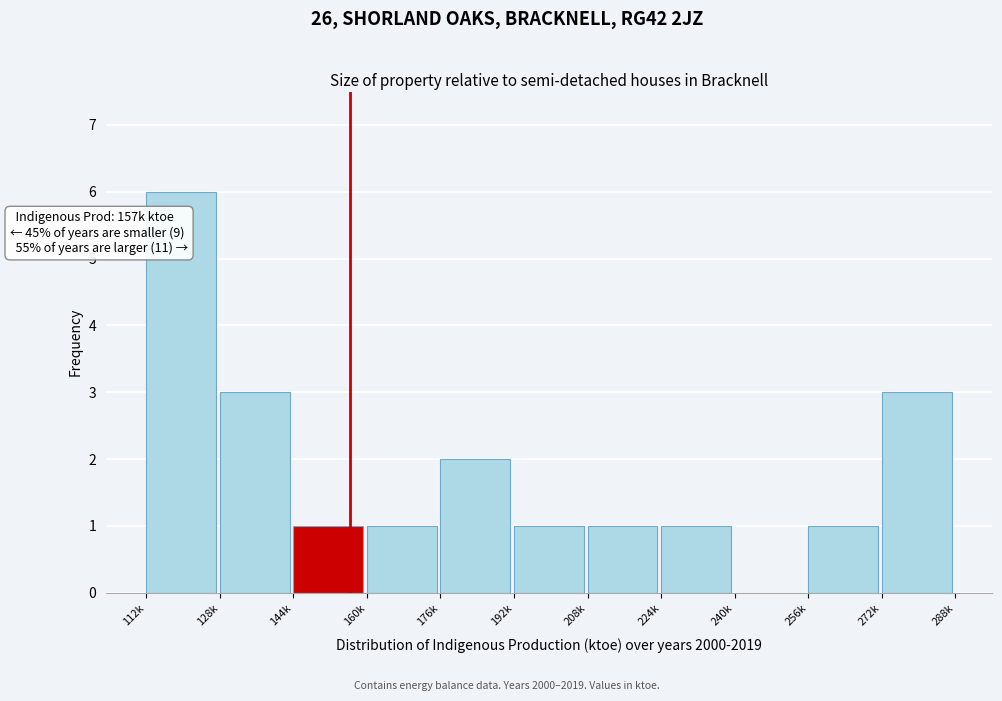

Reading left to right, extract all data points from this chart.

112k=6	128k=3	144k=1	160k=1	176k=2	192k=1	208k=1	224k=1	240k=0	256k=1	272k=3